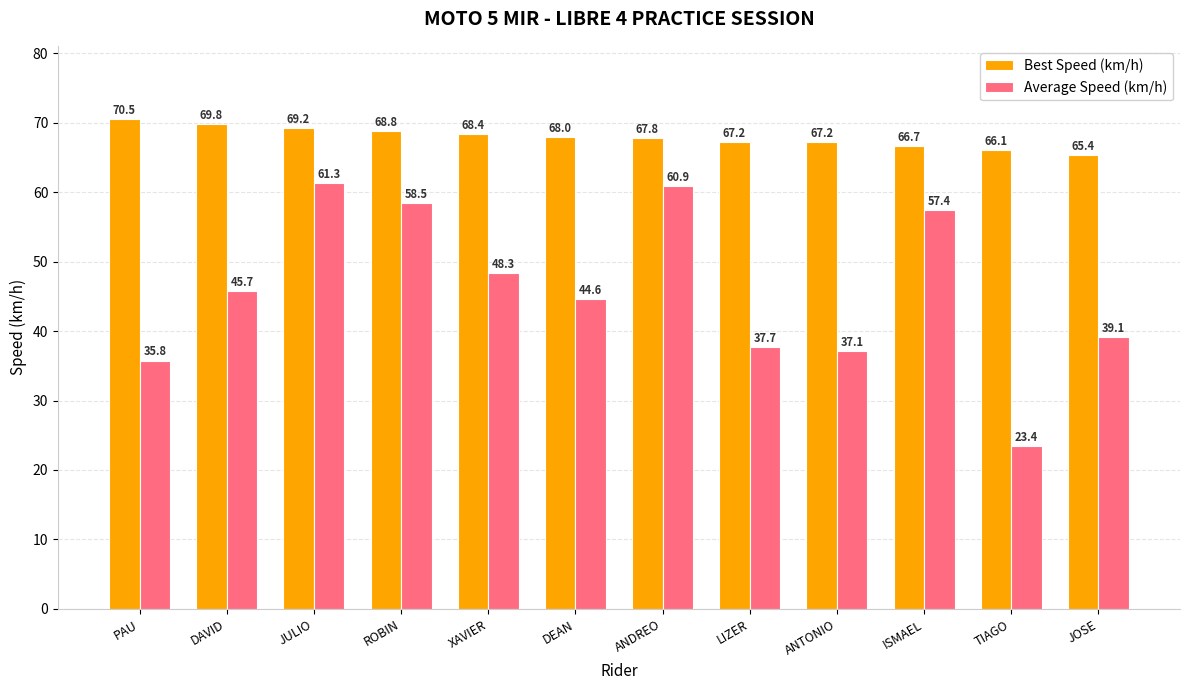

Reading right to left, list all the values displayed in this chart.

Best Speed (km/h): 65.4	66.1	66.7	67.2	67.2	67.8	68.0	68.4	68.8	69.2	69.8	70.5
Average Speed (km/h): 39.1	23.4	57.4	37.1	37.7	60.9	44.6	48.3	58.5	61.3	45.7	35.8